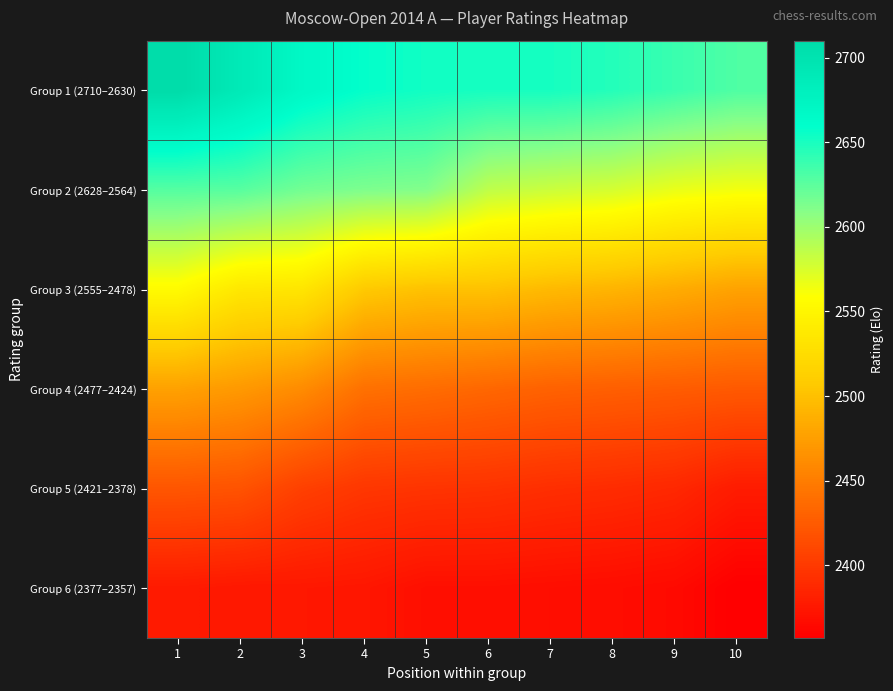

What is the spread (max minus min) of values at 3?

294